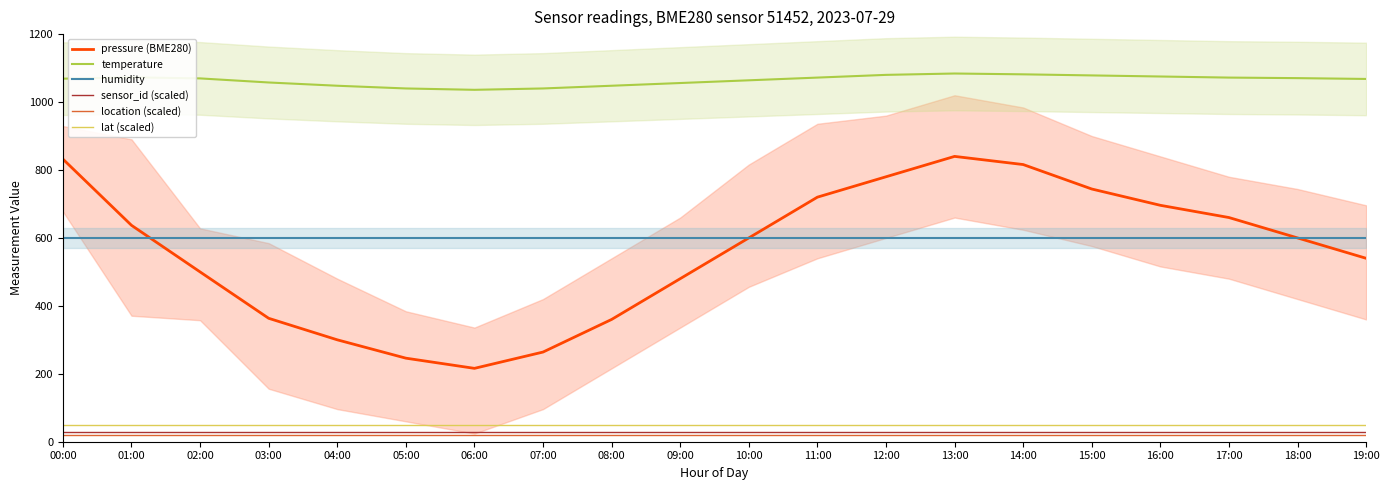

What is the label of the 16th point from the left?

15:00